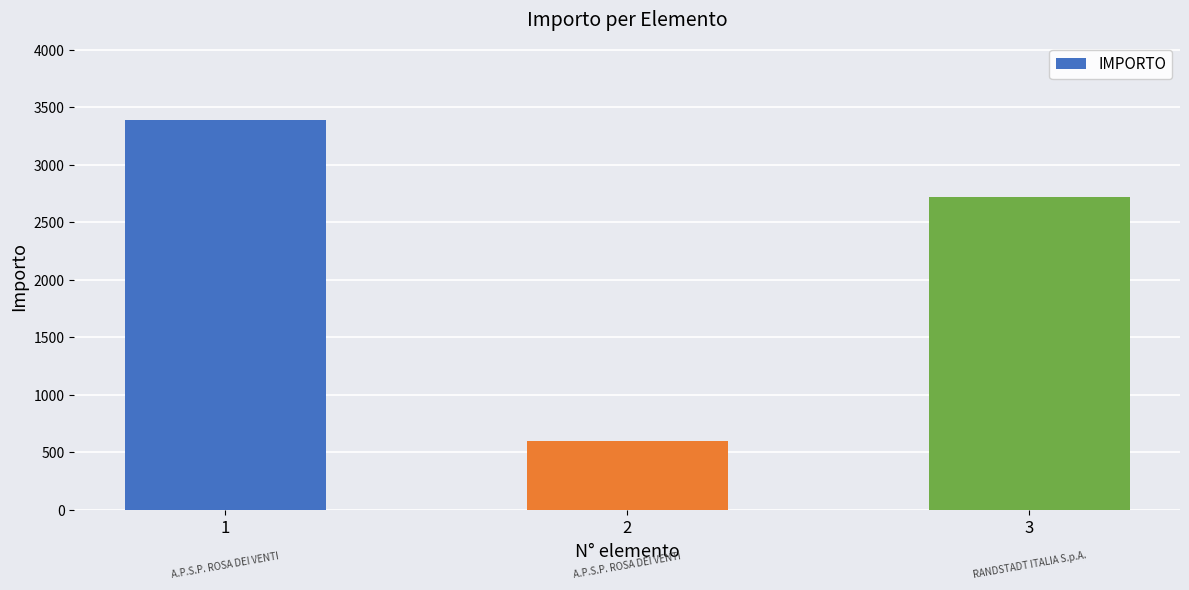

Rank the categories by value from highest to lowest.

1, 3, 2